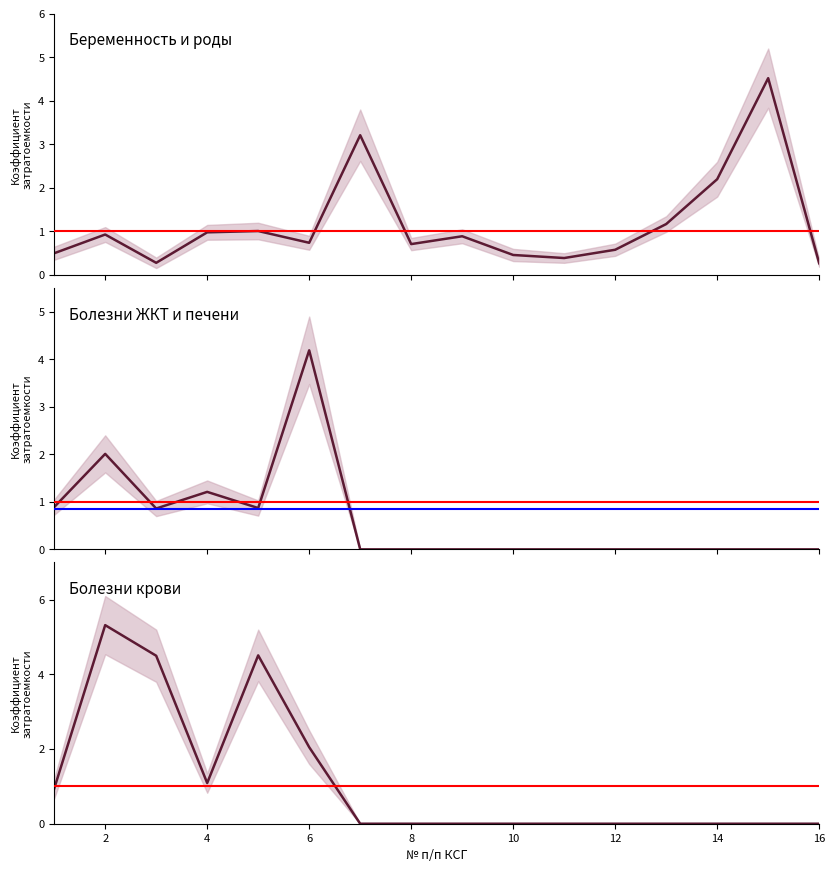

What are all the series names shown in the legend?

Беременность и роды, Болезни ЖКТ и печени, Болезни крови